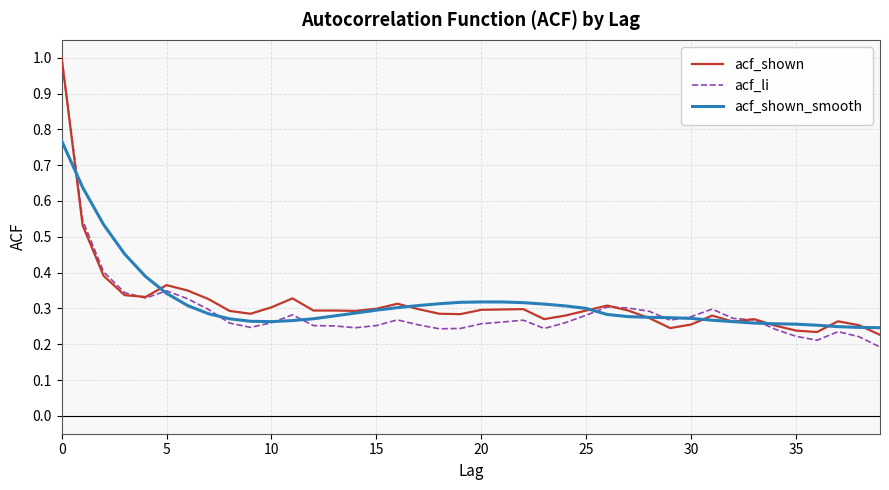

Which series has the widest spread of values?

acf_li